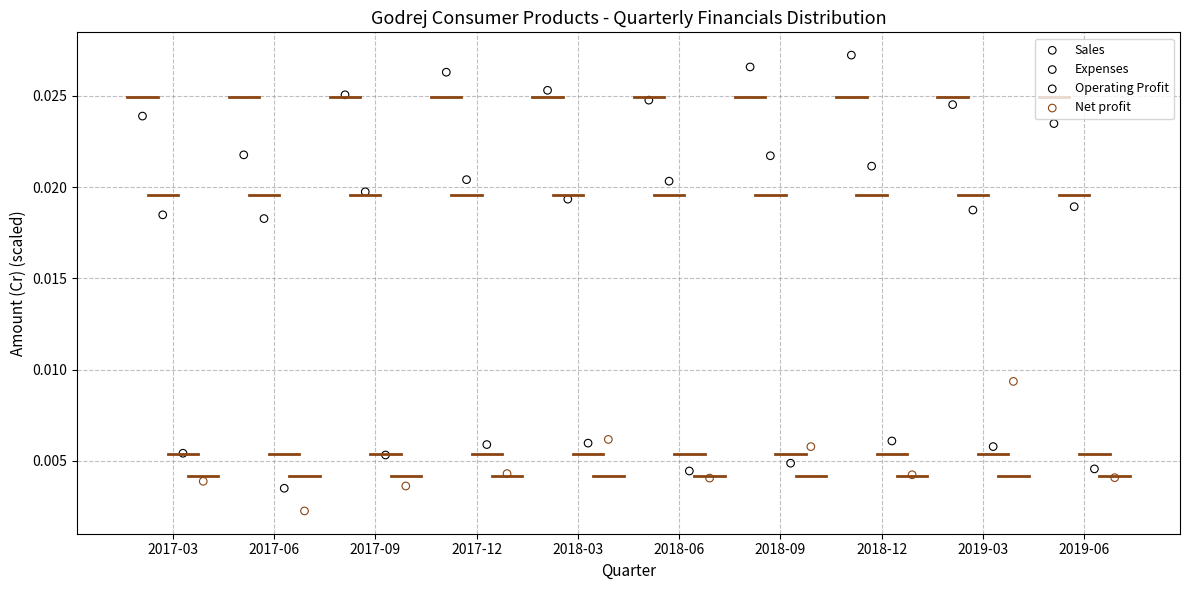

Which series contains the highest Y value?

Sales